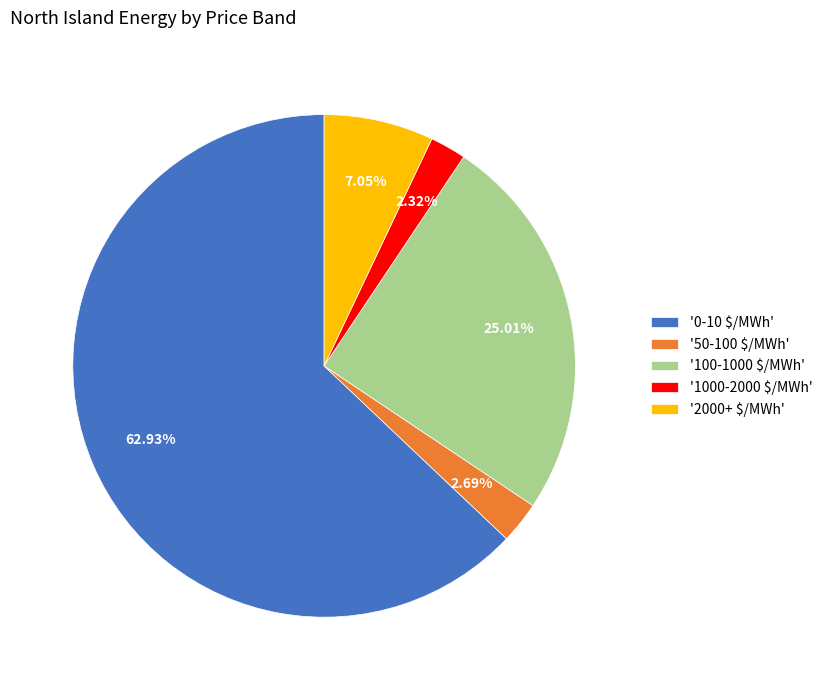

What is the largest slice in the pie chart?

'0-10 $/MWh'